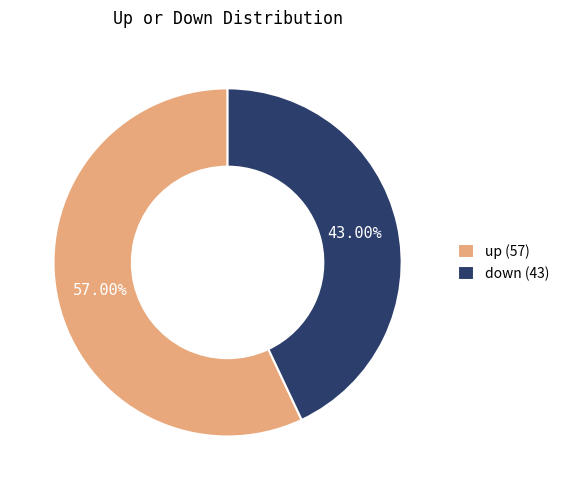

To the nearest percent, what is the difference between the largest and smallest slice percentages?

14%